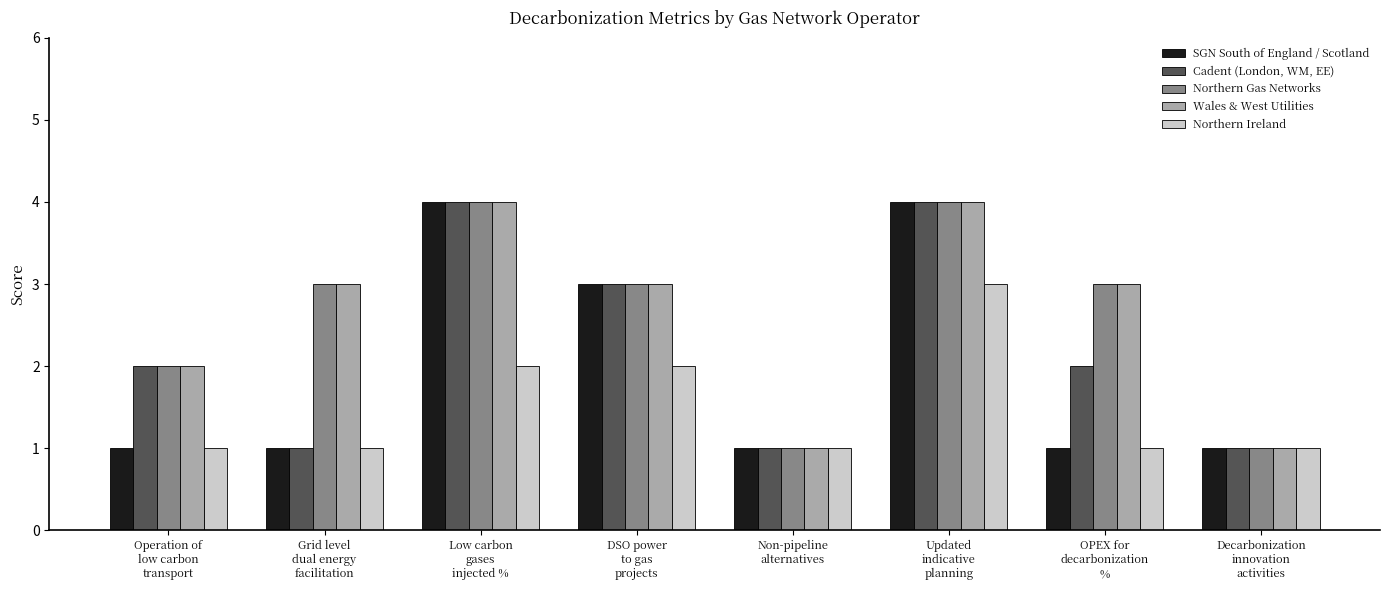

What is the highest value of the SGN South of England / Scotland series?

4